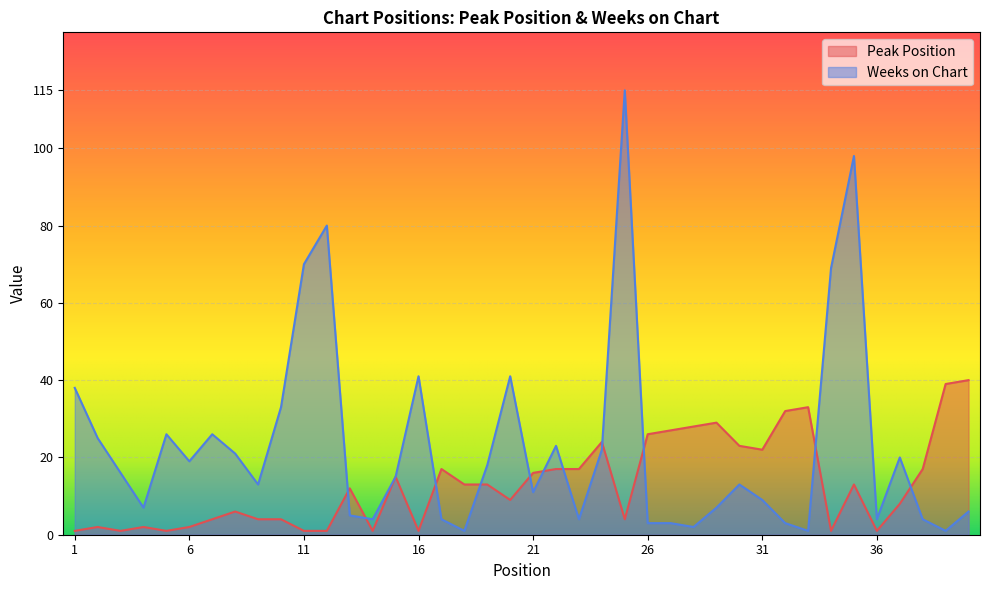

What are all the series names shown in the legend?

Peak Position, Weeks on Chart